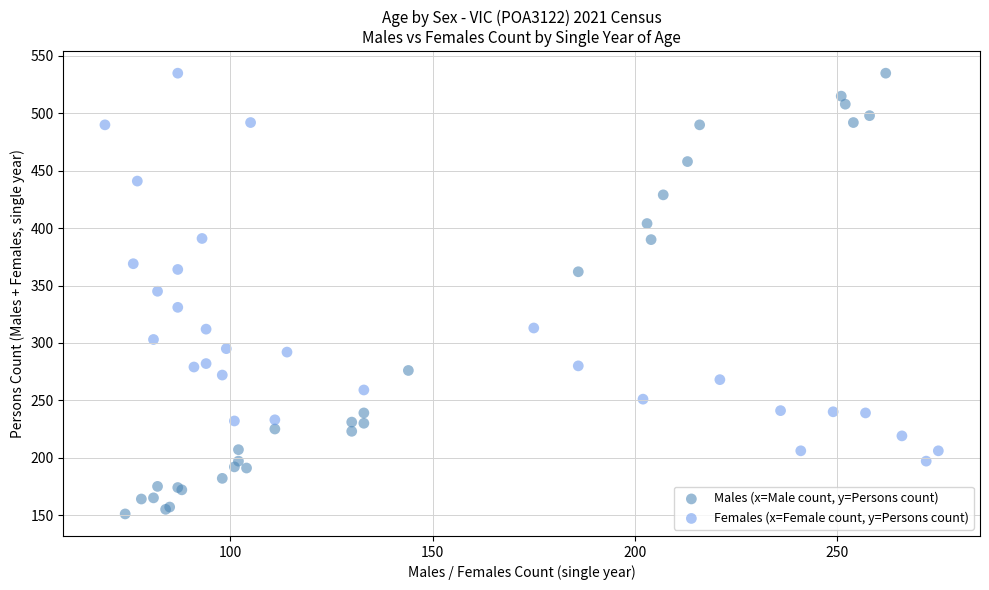

What are all the series names shown in the legend?

Males (x=Male count, y=Persons count), Females (x=Female count, y=Persons count)